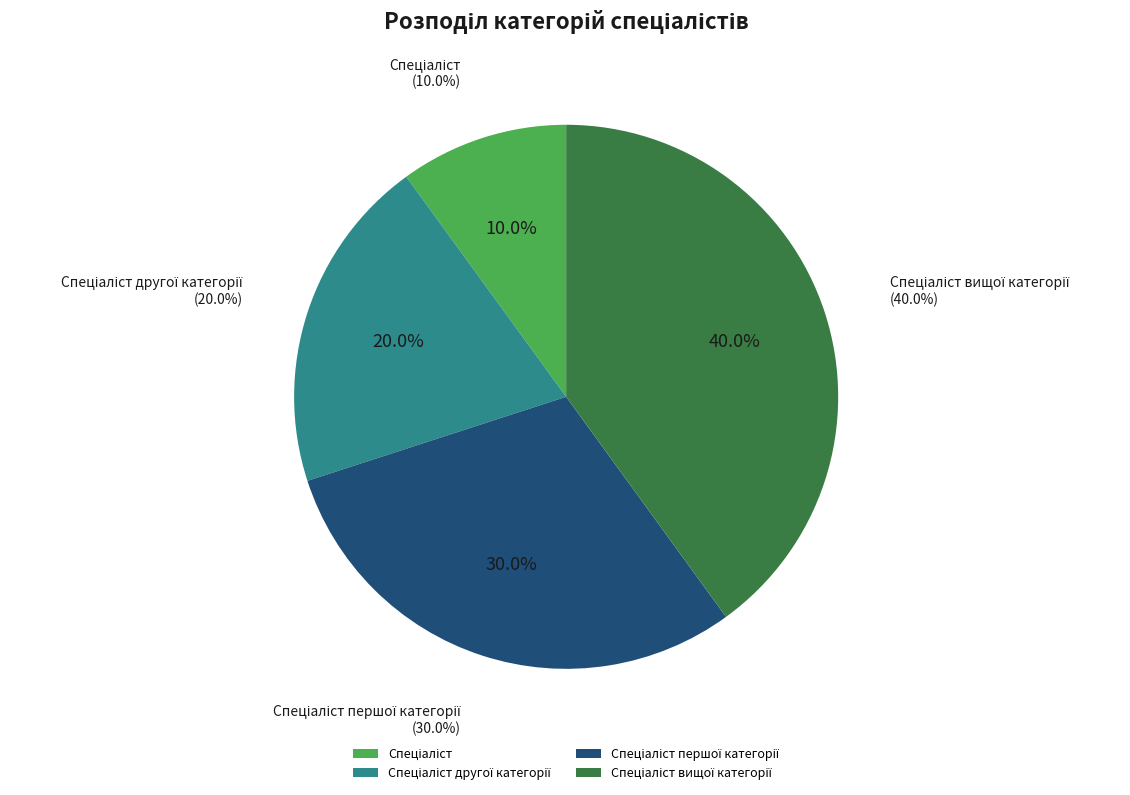

Between Спеціаліст вищої категорії and Спеціаліст, which is larger?

Спеціаліст вищої категорії